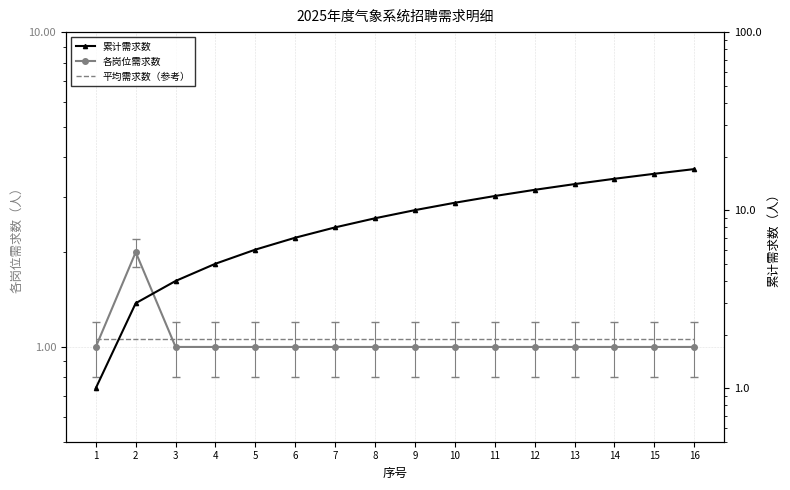

Which series has the largest range (max minus min)?

累计需求数